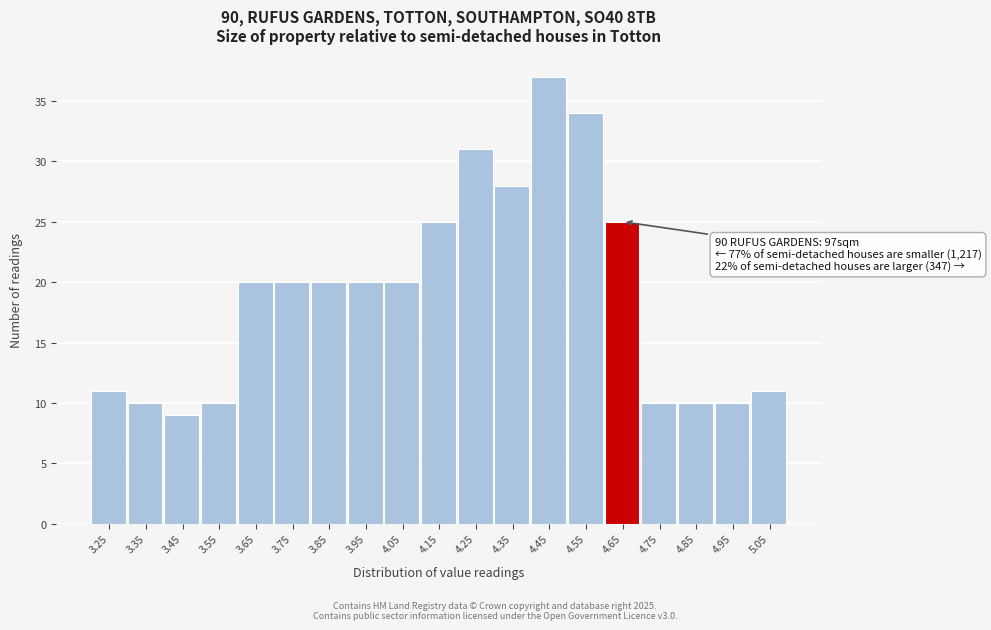

Over which range of the x-axis is the bar tallest?

4.4 to 4.5